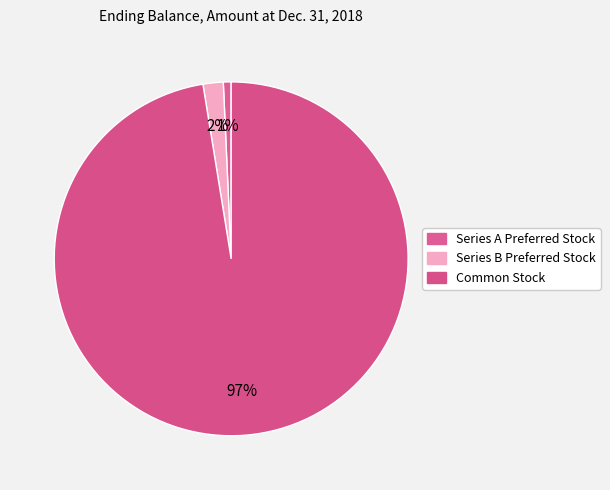

Rank the categories by value from highest to lowest.

Common Stock, Series B Preferred Stock, Series A Preferred Stock